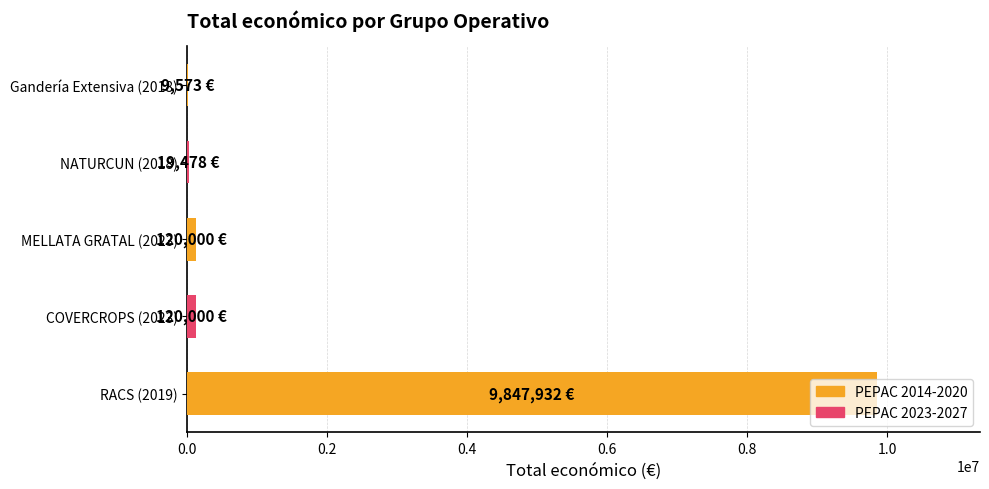

What is the sum of all values?

10116983